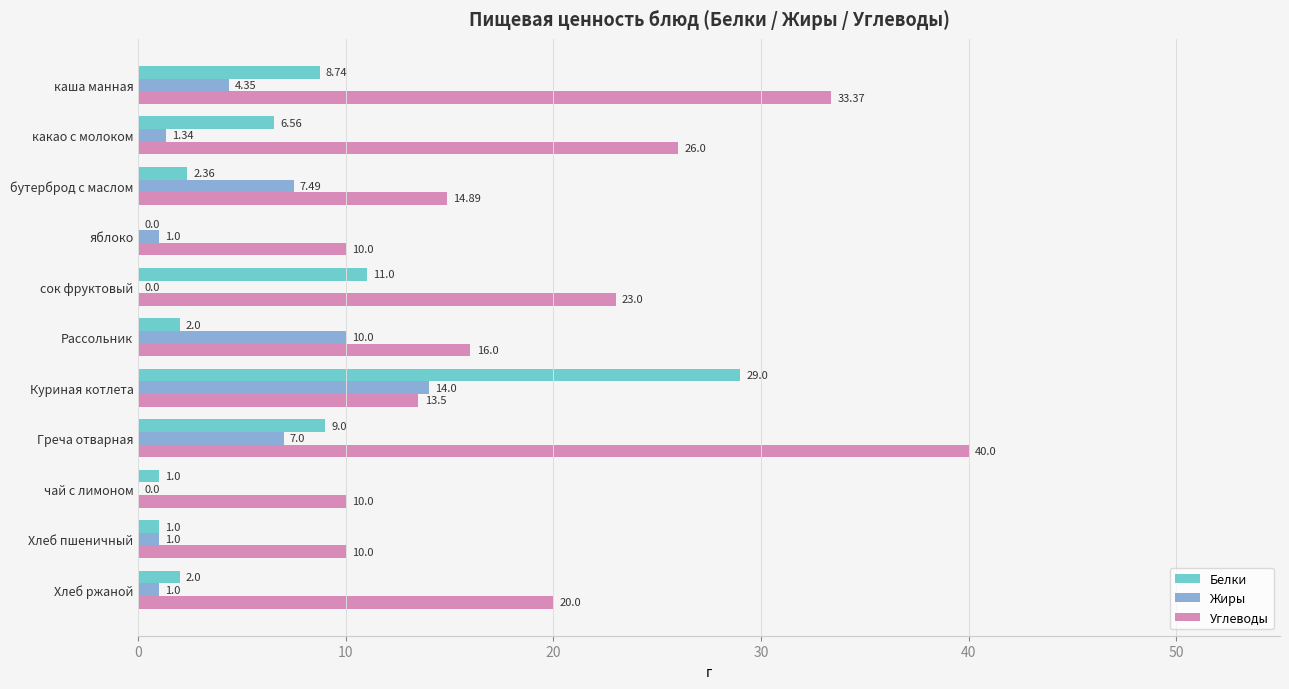

What are all the series names shown in the legend?

Белки, Жиры, Углеводы